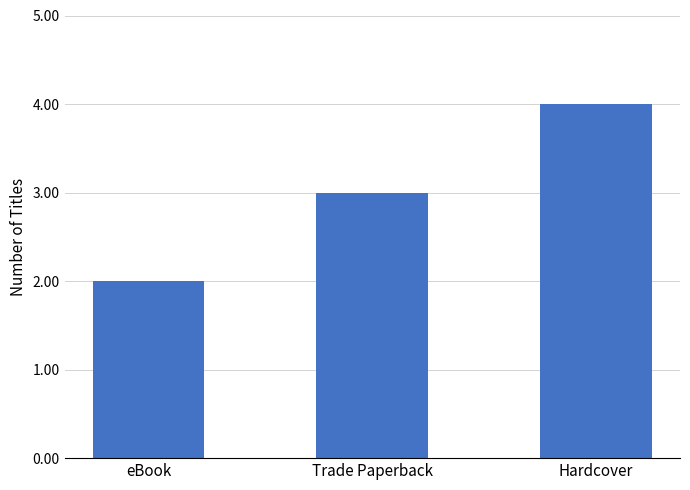

Reading right to left, what are all the values shown in this chart?

4	3	2